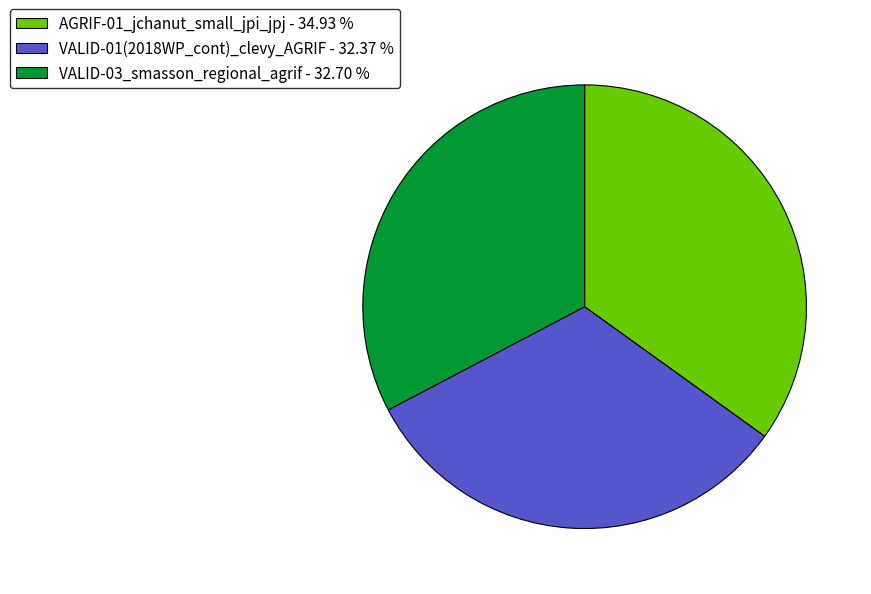

Approximately how many times larger is the value at AGRIF-01_jchanut_small_jpi_jpj compared to VALID-03_smasson_regional_agrif?

1.1